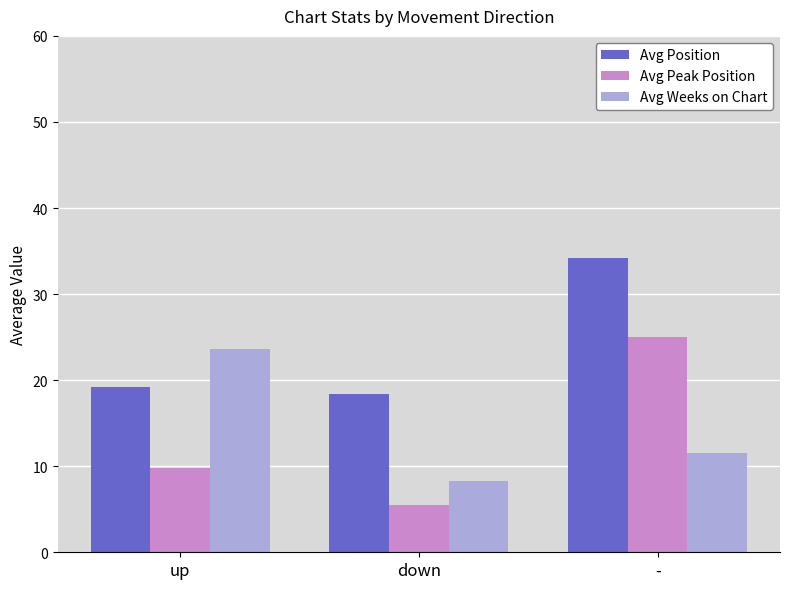

What is the label of the 2nd bar from the right?

down